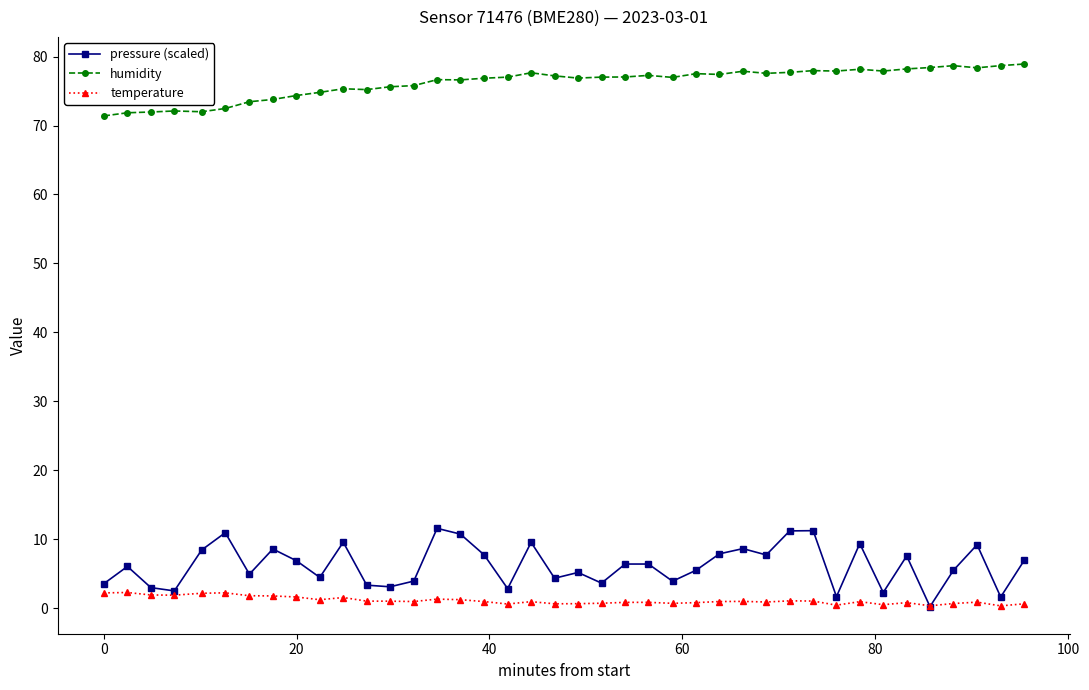

What are all the series names shown in the legend?

pressure (scaled), humidity, temperature